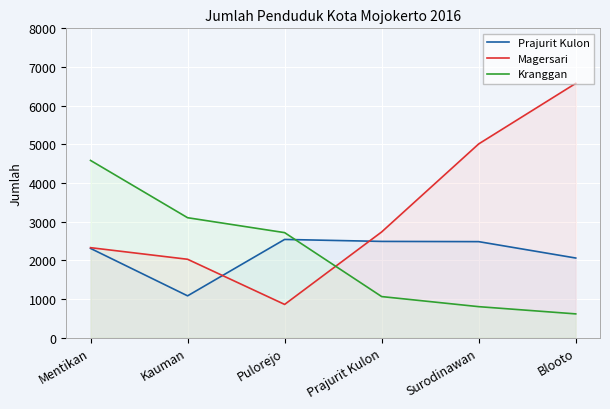

What is the label of the 3rd point from the right?

Prajurit Kulon